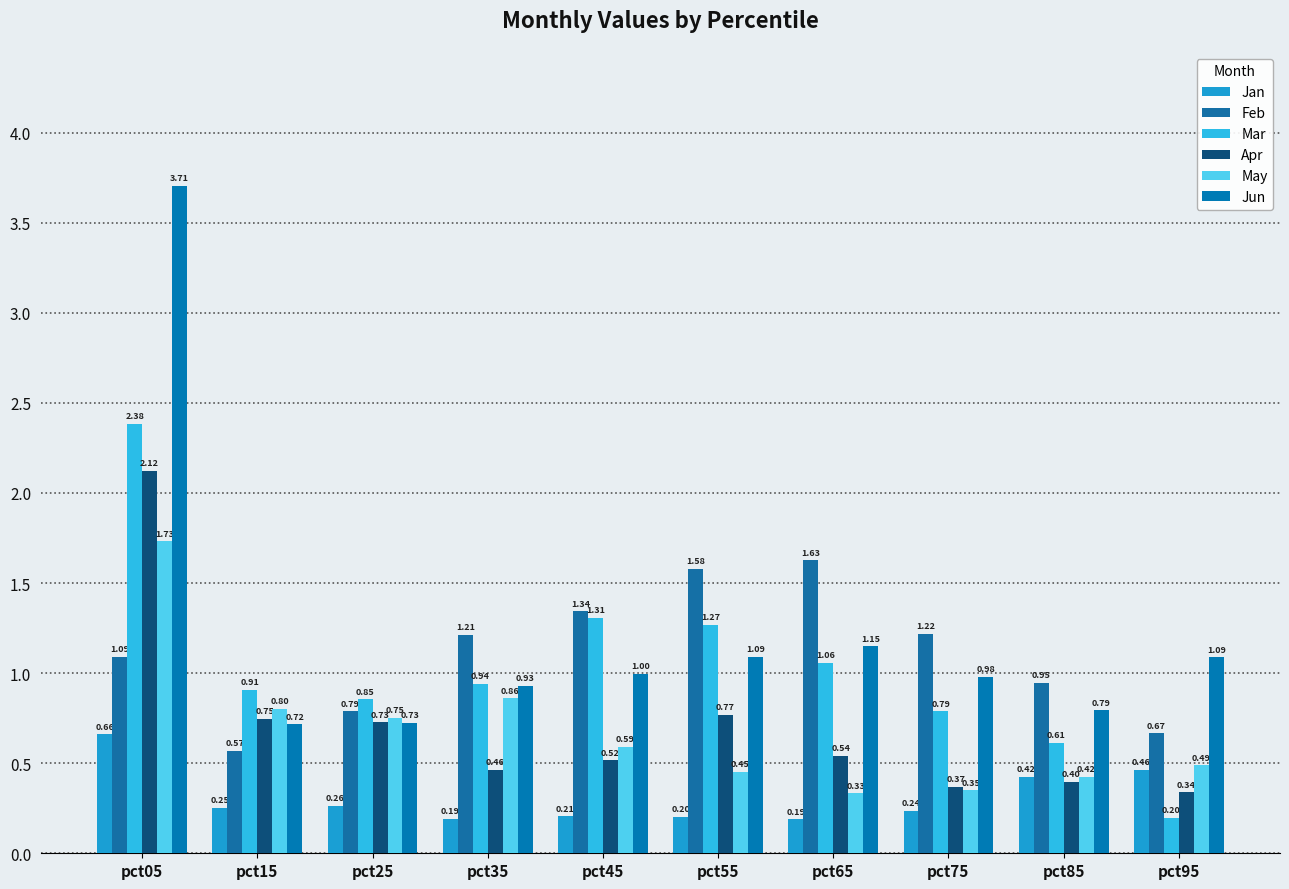

Between pct95 and pct35, which is larger?

pct95